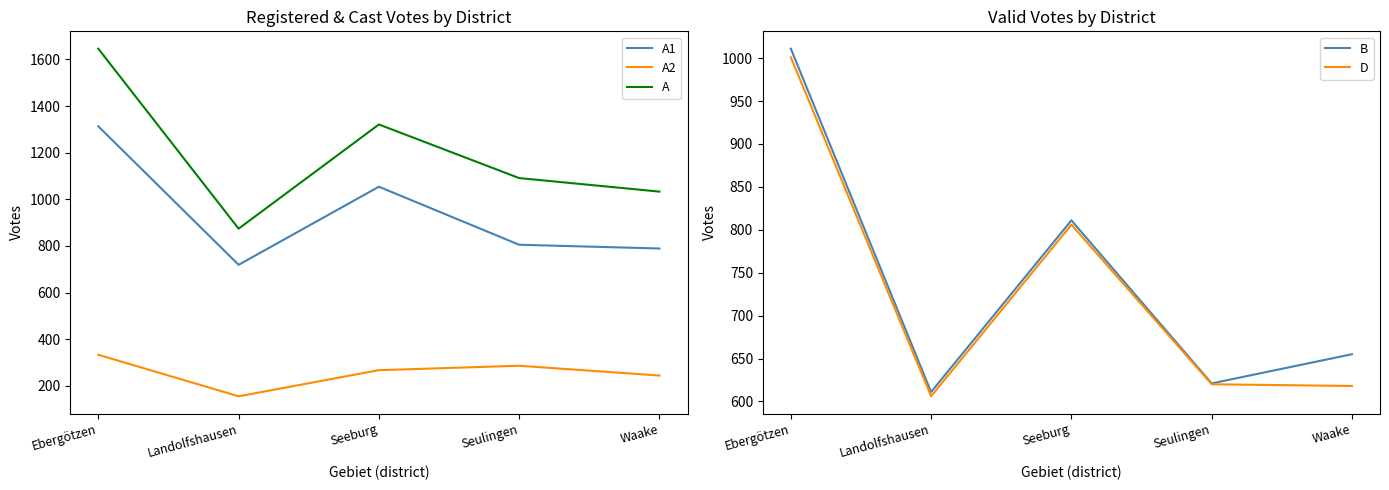

What is the spread (max minus min) of values at Seulingen?

805